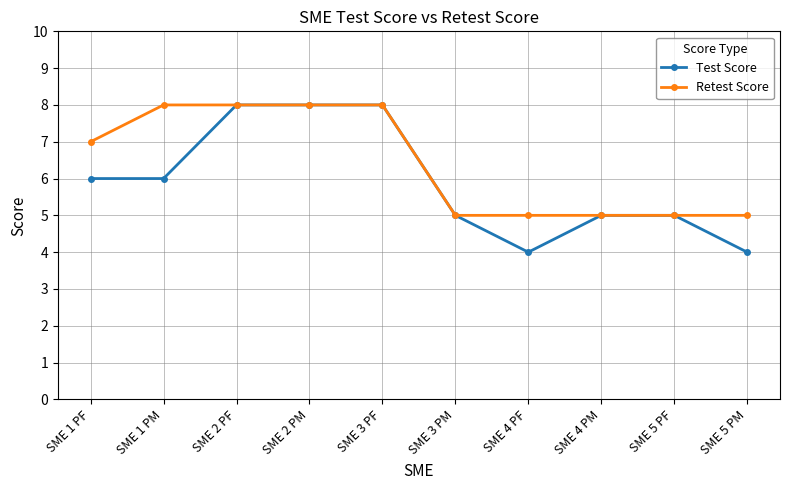

What are all the series names shown in the legend?

Test Score, Retest Score